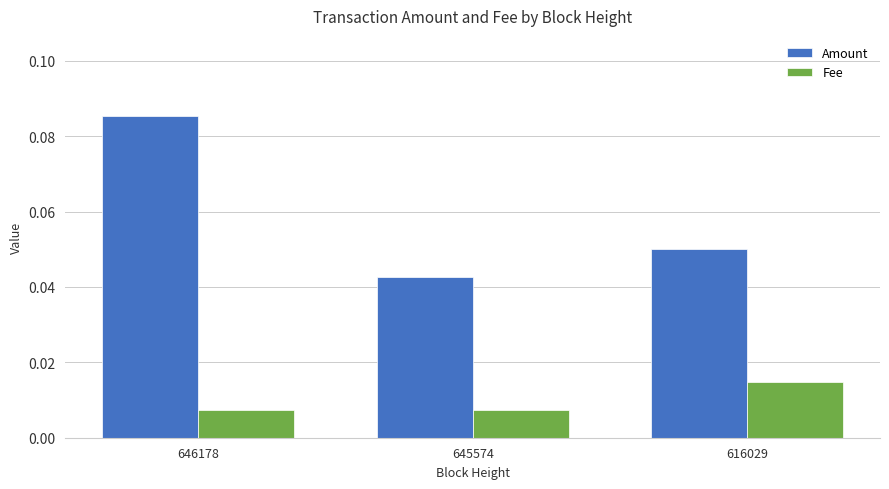

At which label is Amount closest to 0?

645574